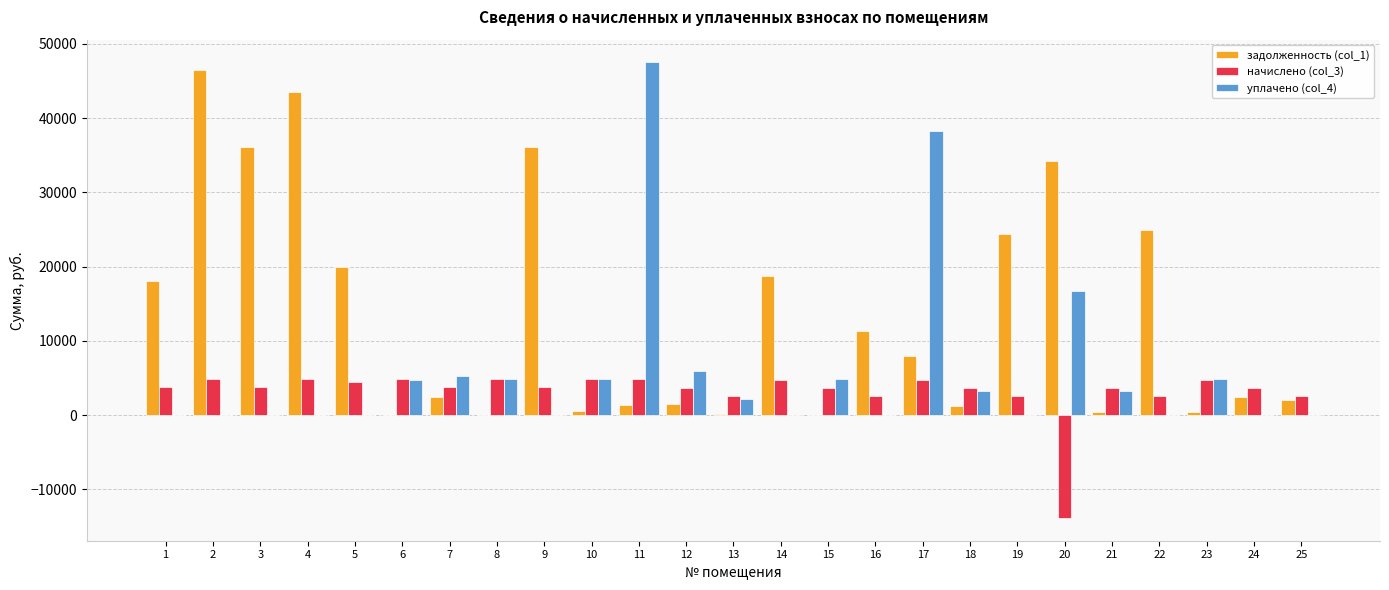

What is the total value across all series at 24?

6031.1